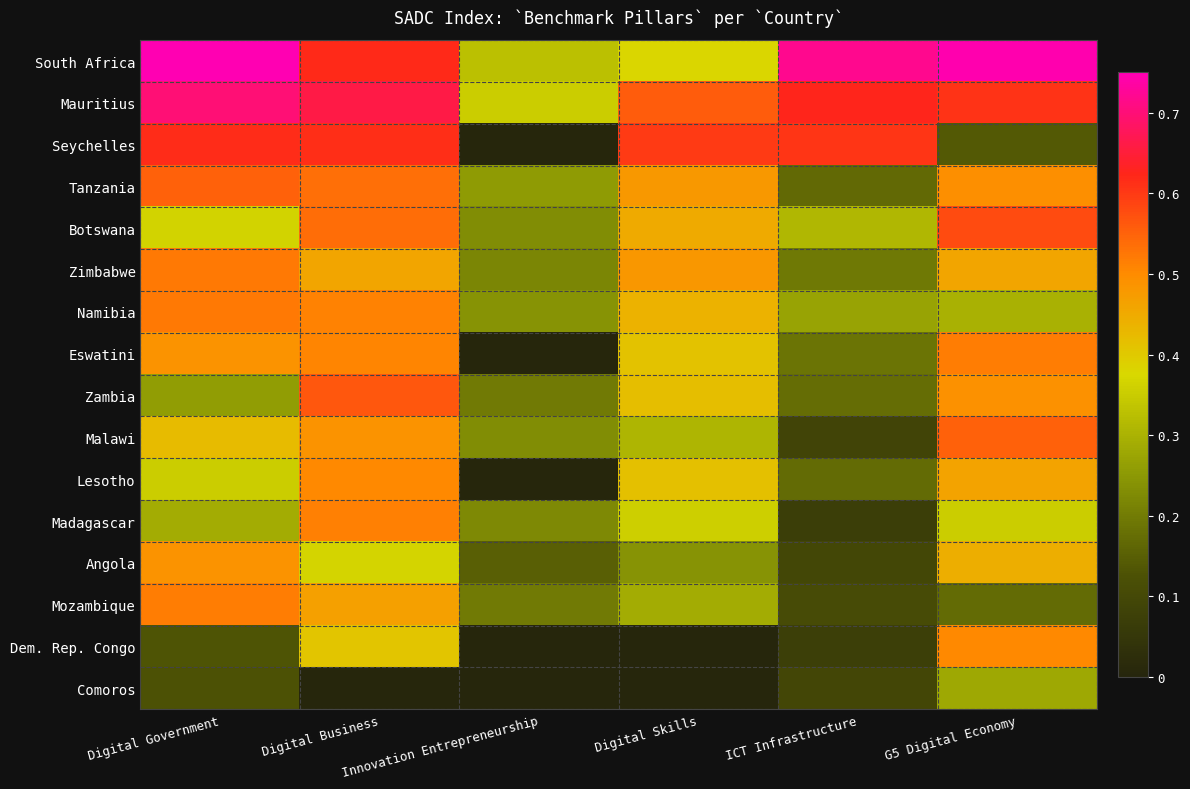

Between Digital Government and ICT Infrastructure, which is larger?

Digital Government